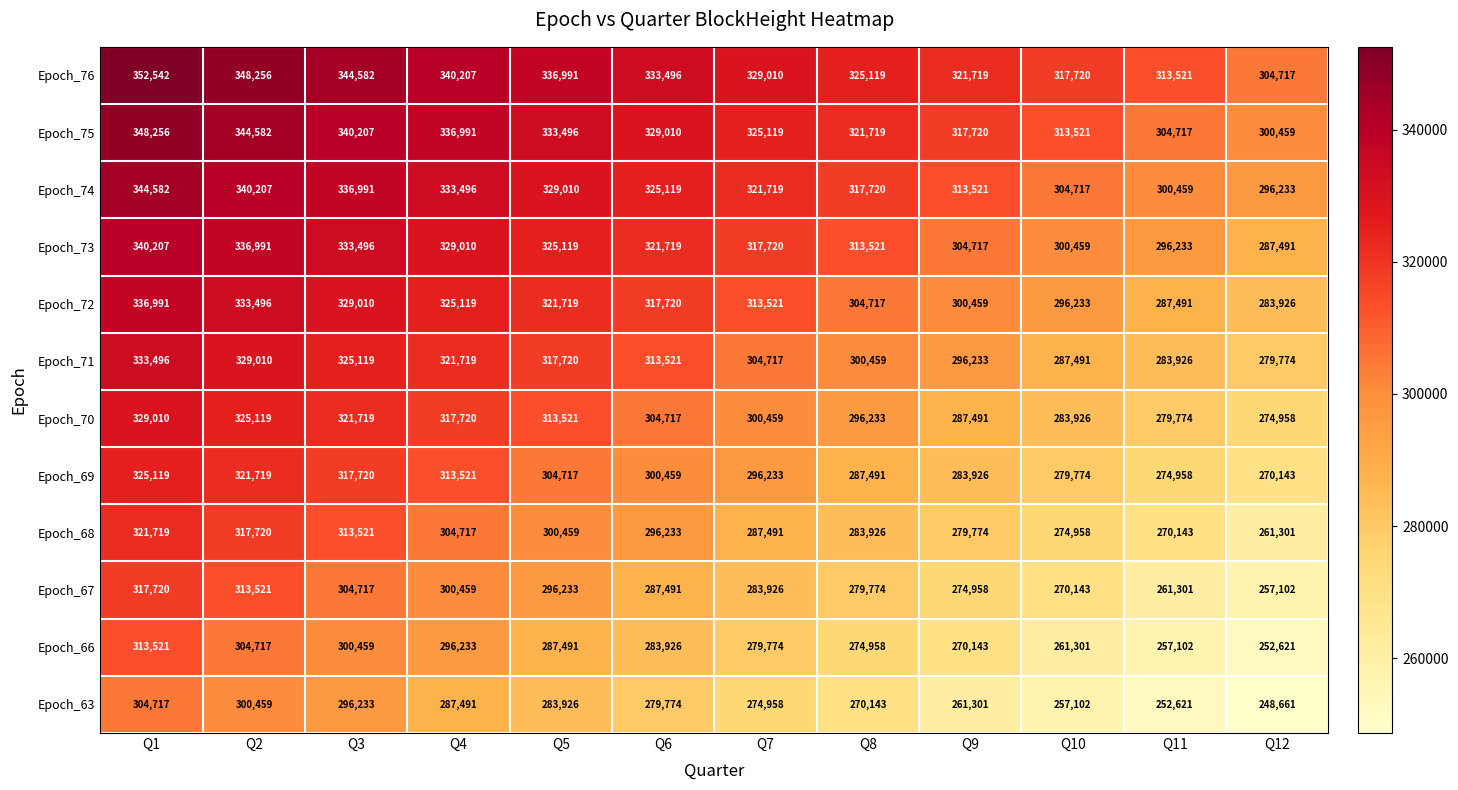

Rank the series at Q12 from lowest to highest value.

Epoch_63, Epoch_66, Epoch_67, Epoch_68, Epoch_69, Epoch_70, Epoch_71, Epoch_72, Epoch_73, Epoch_74, Epoch_75, Epoch_76